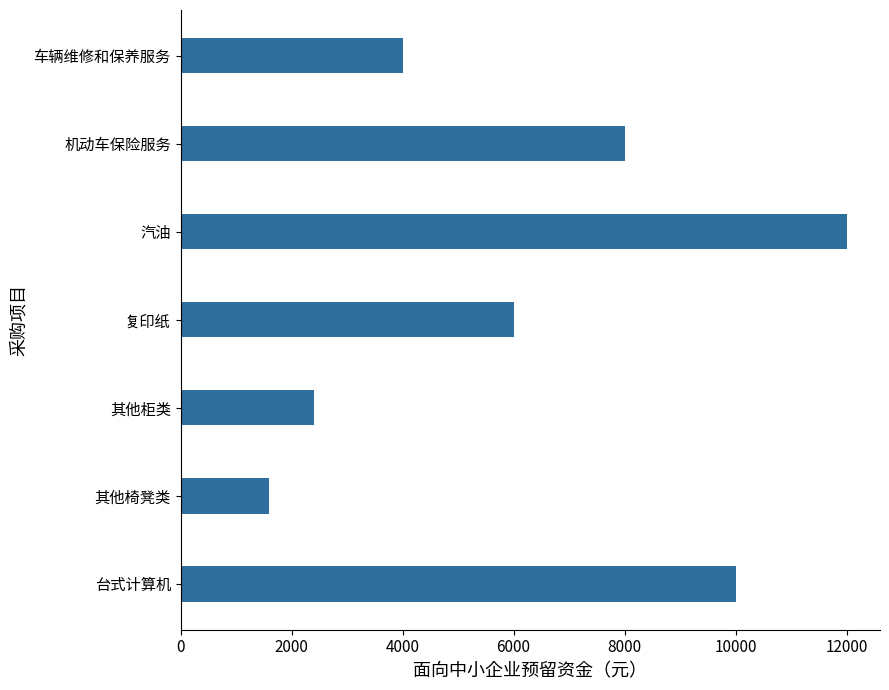

Reading top to bottom, list all the values displayed in this chart.

车辆维修和保养服务=4000	机动车保险服务=8000	汽油=12000	复印纸=6000	其他柜类=2400	其他椅凳类=1600	台式计算机=10000